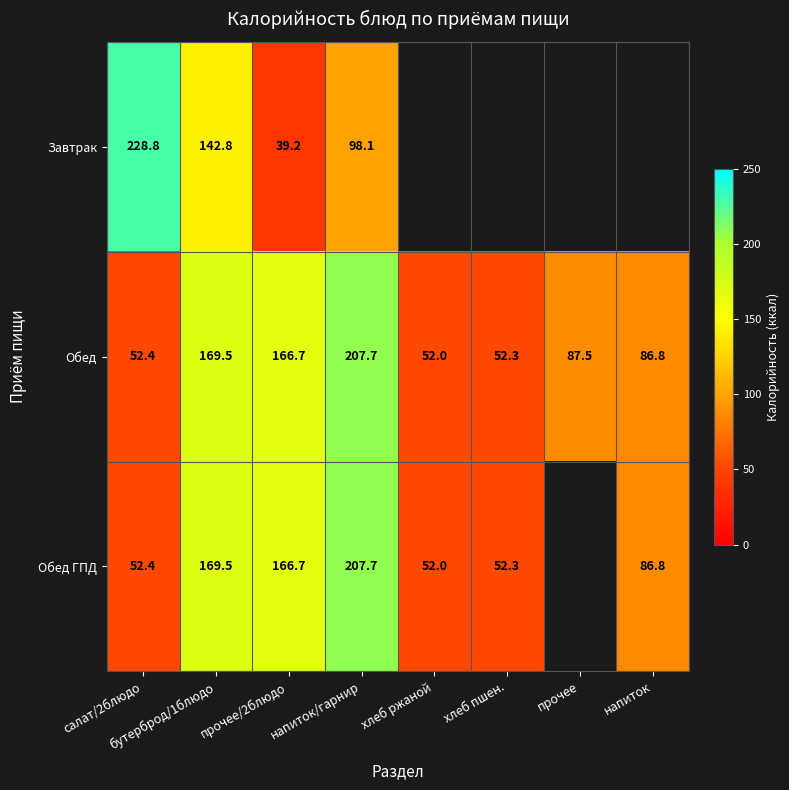

Is it true that Обед equals 53.9 at прочее?

False